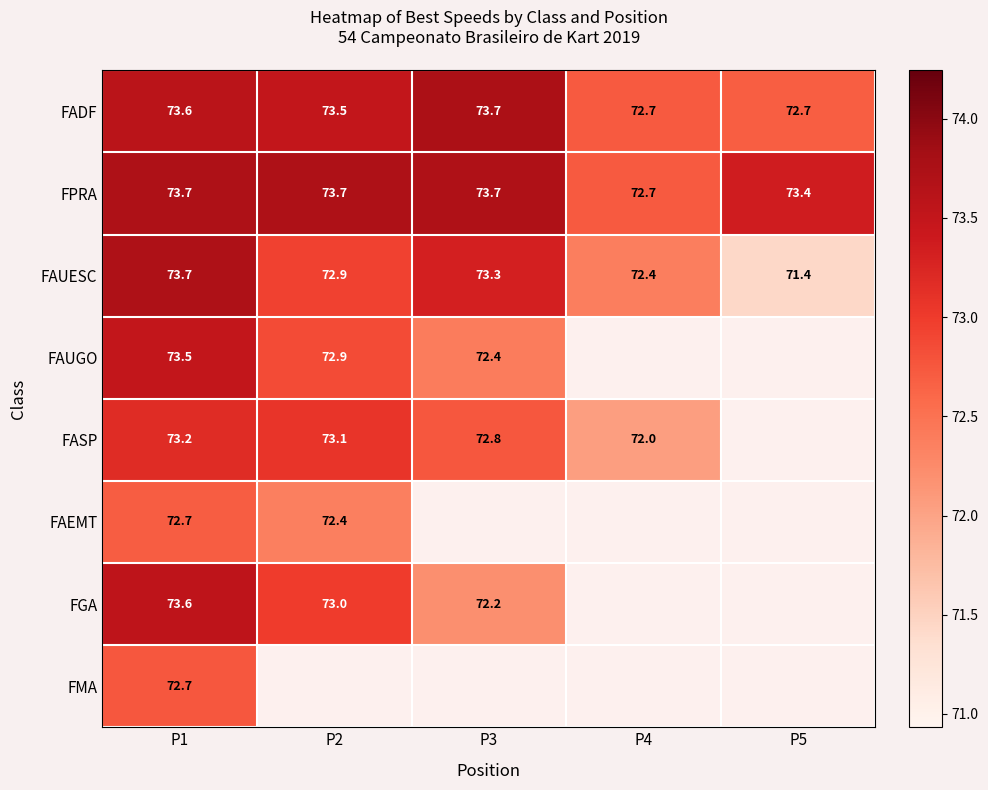

Which series has the largest range (max minus min)?

FAUESC